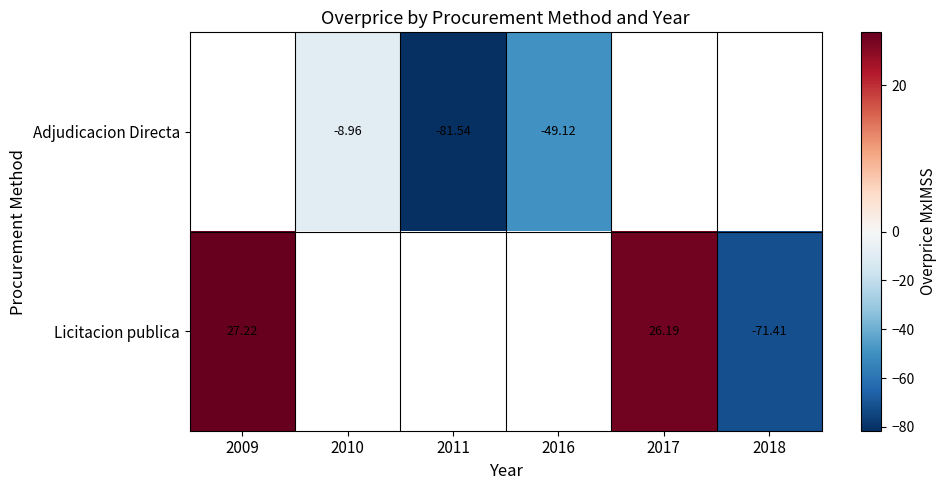

What is the sum of the Adjudicacion Directa values at 2011 and 2016?

-130.7